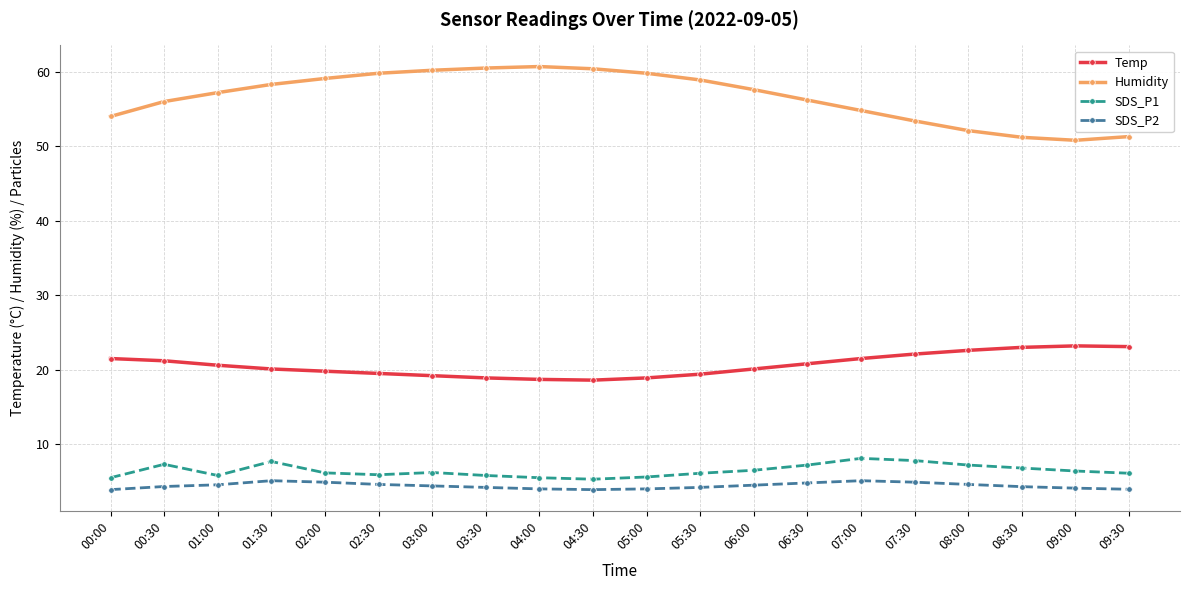

Which series has the largest range (max minus min)?

Humidity